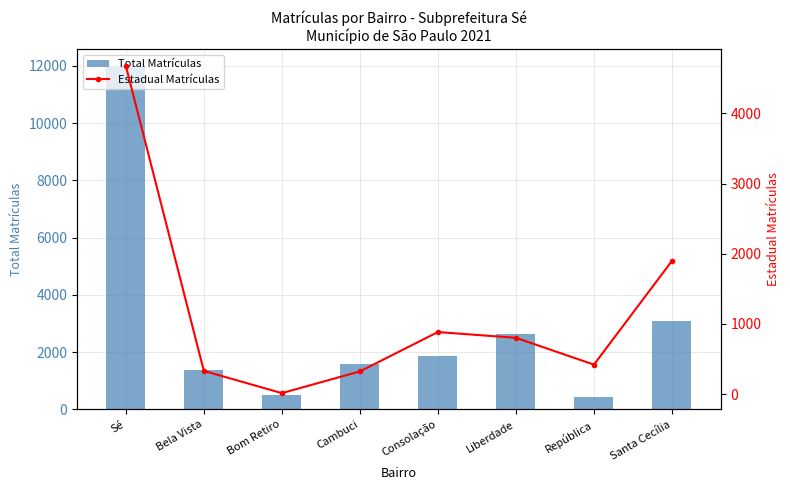

Are the bars horizontal?

No